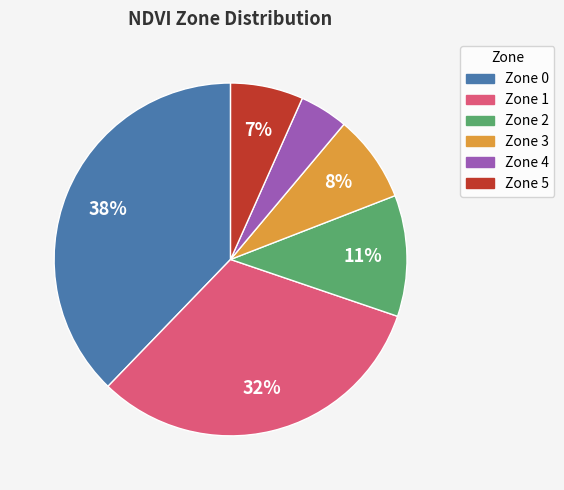

Rank the categories by value from lowest to highest.

Zone 4, Zone 5, Zone 3, Zone 2, Zone 1, Zone 0